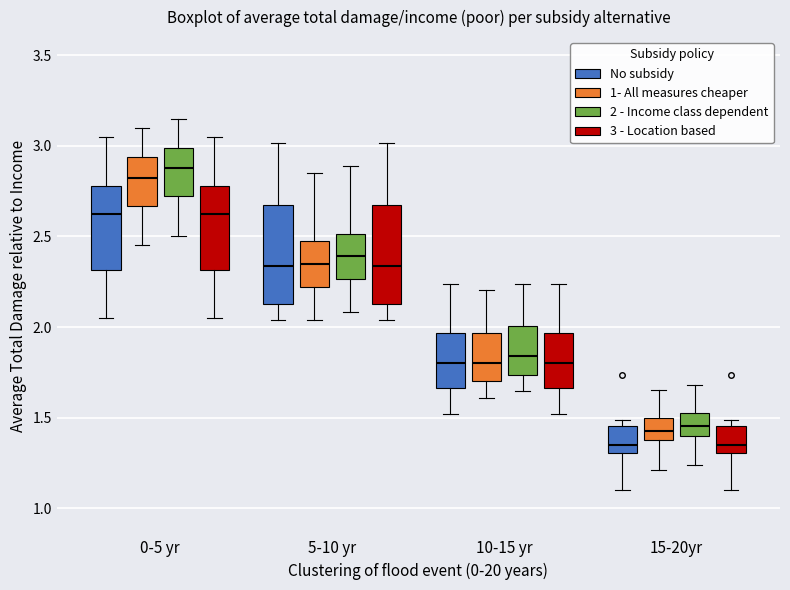

Reading left to right, transcribe this box plot: for each box, give where its median line is, the range the box spans, and where its two whiskers end, as read against the y-axis. The values are not printed on the chart, so give them approximately, as read against the axis.

0-5 yr (No subsidy): median 2.65, box 2.30 to 2.80, whiskers 2.05 to 3.05
0-5 yr (1- All measures cheaper): median 2.85, box 2.65 to 2.95, whiskers 2.45 to 3.10
0-5 yr (2 - Income class dependent): median 2.90, box 2.75 to 3.00, whiskers 2.50 to 3.15
0-5 yr (3 - Location based): median 2.65, box 2.30 to 2.80, whiskers 2.05 to 3.05
5-10 yr (No subsidy): median 2.35, box 2.15 to 2.70, whiskers 2.05 to 3.00
5-10 yr (1- All measures cheaper): median 2.35, box 2.20 to 2.45, whiskers 2.05 to 2.85
5-10 yr (2 - Income class dependent): median 2.40, box 2.25 to 2.50, whiskers 2.10 to 2.90
5-10 yr (3 - Location based): median 2.35, box 2.15 to 2.70, whiskers 2.05 to 3.00
10-15 yr (No subsidy): median 1.80, box 1.65 to 1.95, whiskers 1.50 to 2.25
10-15 yr (1- All measures cheaper): median 1.80, box 1.70 to 1.95, whiskers 1.60 to 2.20
10-15 yr (2 - Income class dependent): median 1.85, box 1.75 to 2.00, whiskers 1.65 to 2.25
10-15 yr (3 - Location based): median 1.80, box 1.65 to 1.95, whiskers 1.50 to 2.25
15-20yr (No subsidy): median 1.35, box 1.30 to 1.45, whiskers 1.10 to 1.50
15-20yr (1- All measures cheaper): median 1.45, box 1.35 to 1.50, whiskers 1.20 to 1.65
15-20yr (2 - Income class dependent): median 1.45, box 1.40 to 1.55, whiskers 1.25 to 1.70
15-20yr (3 - Location based): median 1.35, box 1.30 to 1.45, whiskers 1.10 to 1.50